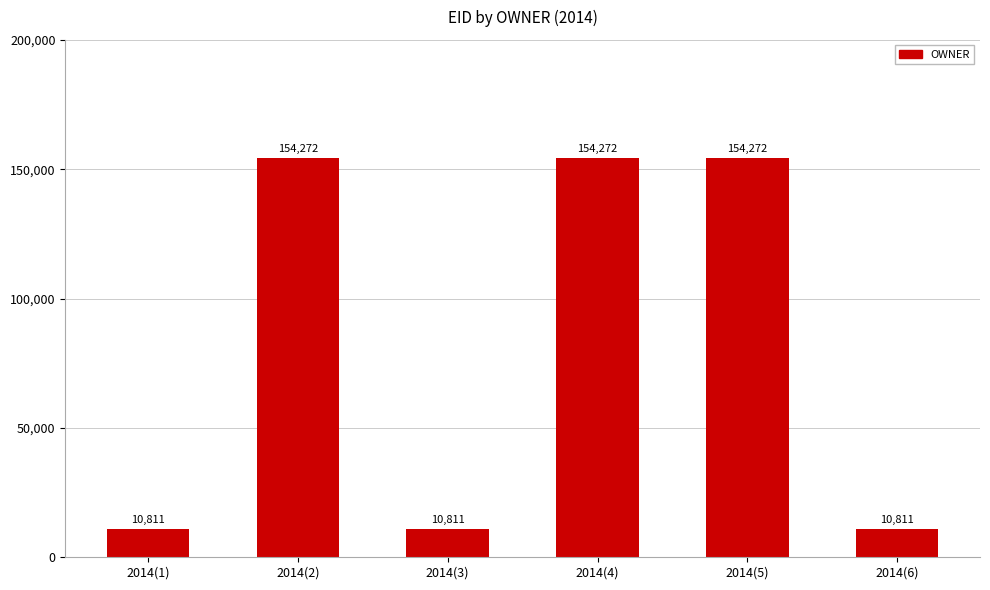

What is the smallest value displayed?

10811